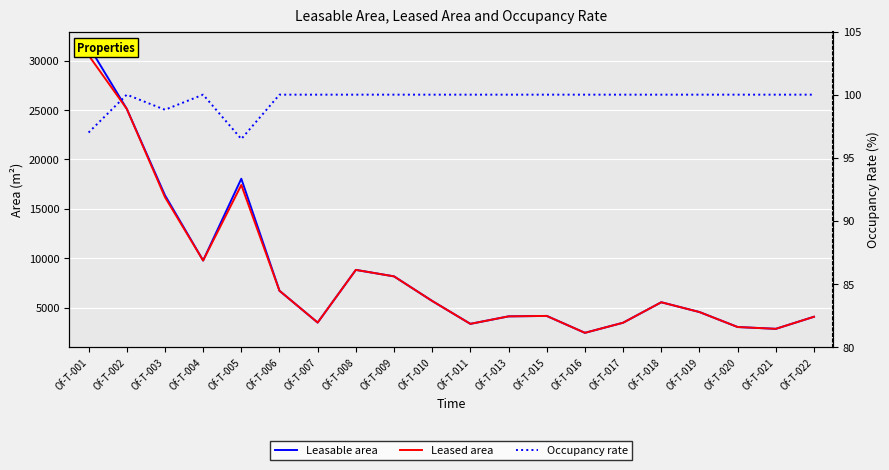

True or false: Leasable area has more than 1 interior local peaks.

True